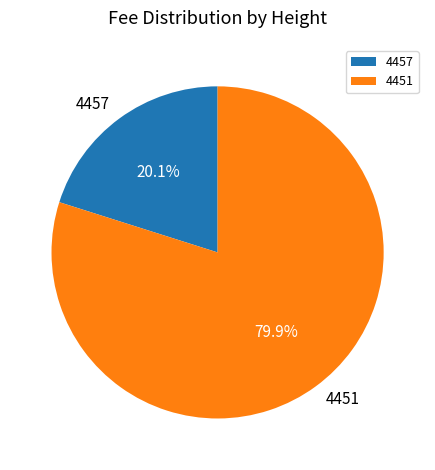

Is it true that 4457 is 14% of the pie?

False